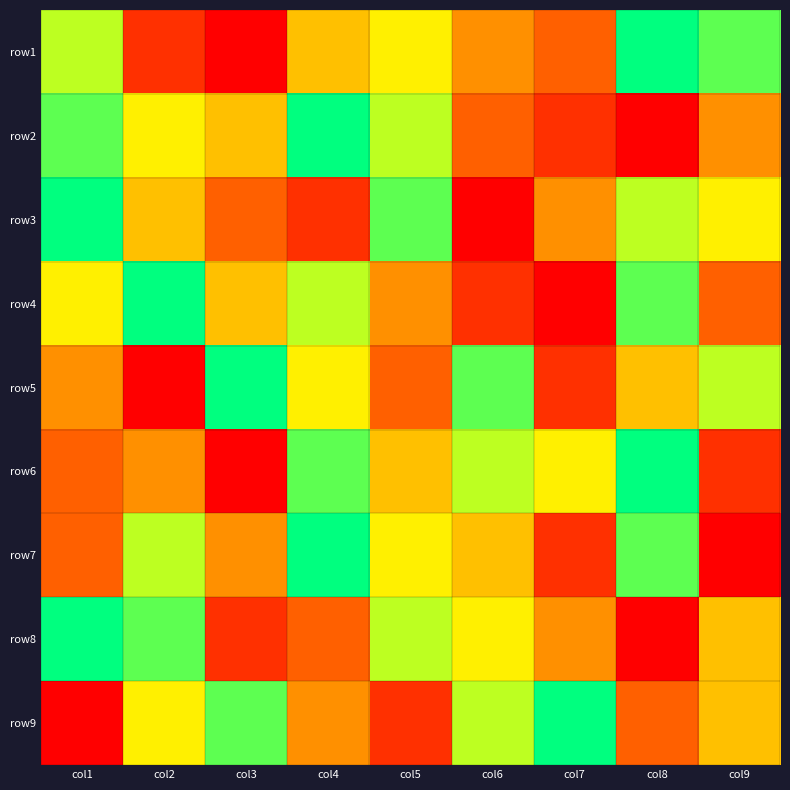

Reading left to right, transcribe all the data shown in this chart.

row1: col1=7	col2=2	col3=1	col4=5	col5=6	col6=4	col7=3	col8=9	col9=8
row2: col1=8	col2=6	col3=5	col4=9	col5=7	col6=3	col7=2	col8=1	col9=4
row3: col1=9	col2=5	col3=3	col4=2	col5=8	col6=1	col7=4	col8=7	col9=6
row4: col1=6	col2=9	col3=5	col4=7	col5=4	col6=2	col7=1	col8=8	col9=3
row5: col1=4	col2=1	col3=9	col4=6	col5=3	col6=8	col7=2	col8=5	col9=7
row6: col1=3	col2=4	col3=1	col4=8	col5=5	col6=7	col7=6	col8=9	col9=2
row7: col1=3	col2=7	col3=4	col4=9	col5=6	col6=5	col7=2	col8=8	col9=1
row8: col1=9	col2=8	col3=2	col4=3	col5=7	col6=6	col7=4	col8=1	col9=5
row9: col1=1	col2=6	col3=8	col4=4	col5=2	col6=7	col7=9	col8=3	col9=5